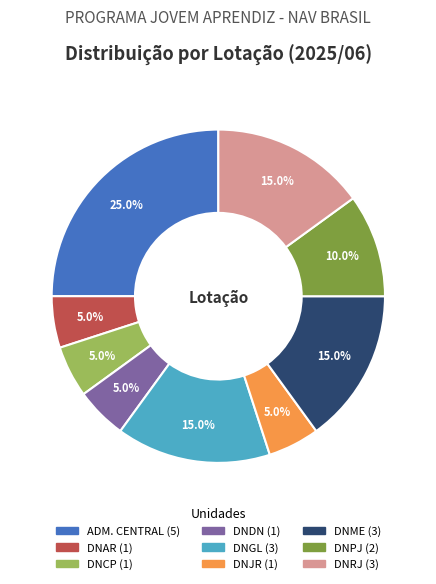

What is the largest slice in the pie chart?

ADM. CENTRAL